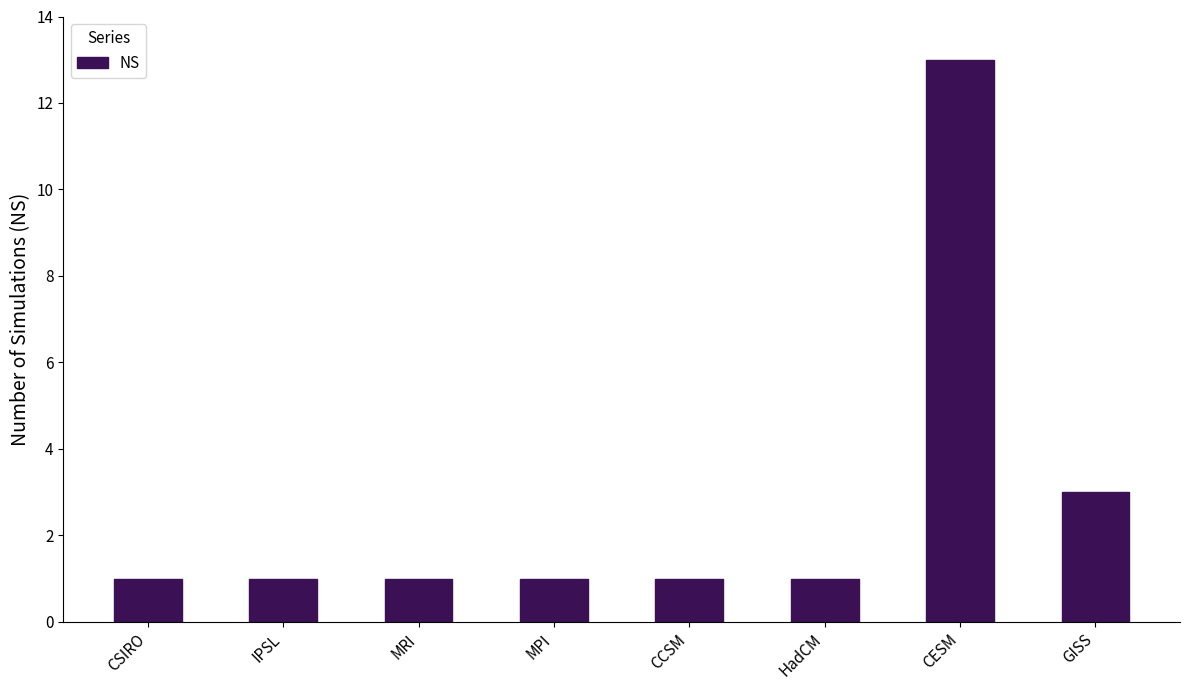

Where is the data nearest to the value 7?

GISS